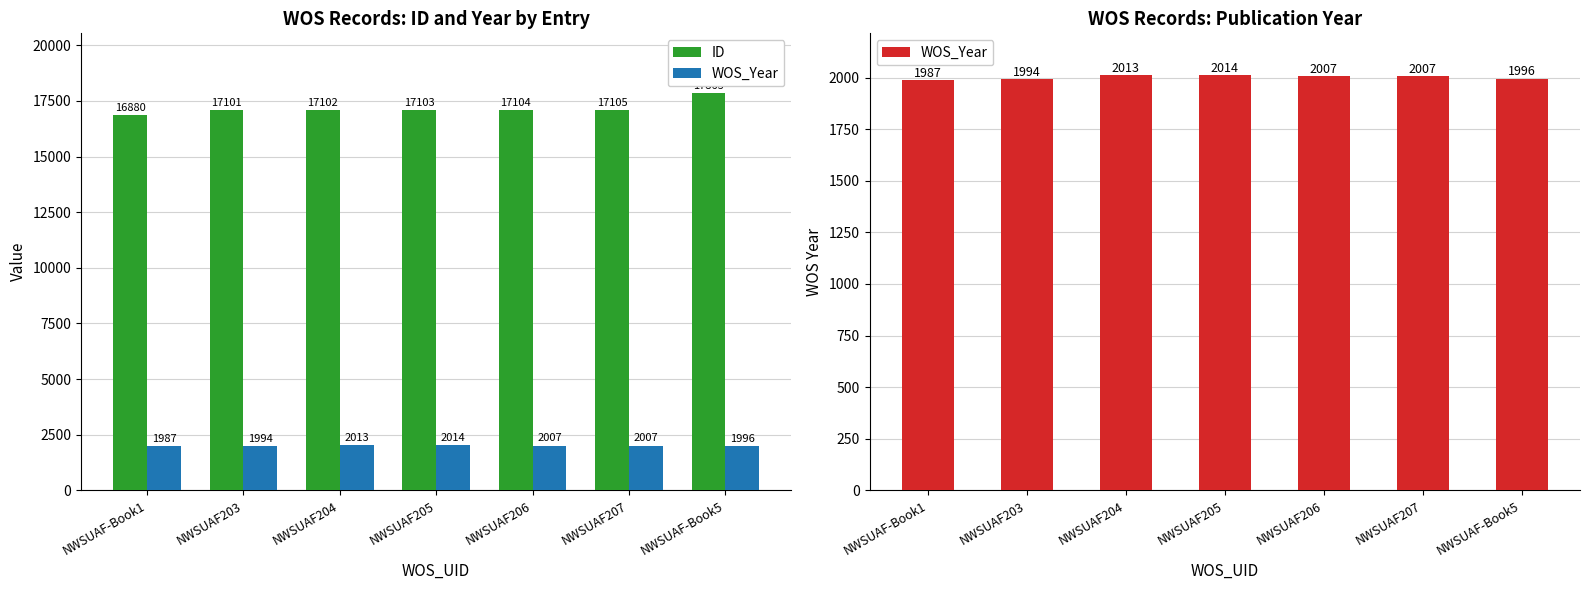

What value does the ID series have at NWSUAF205?

17103